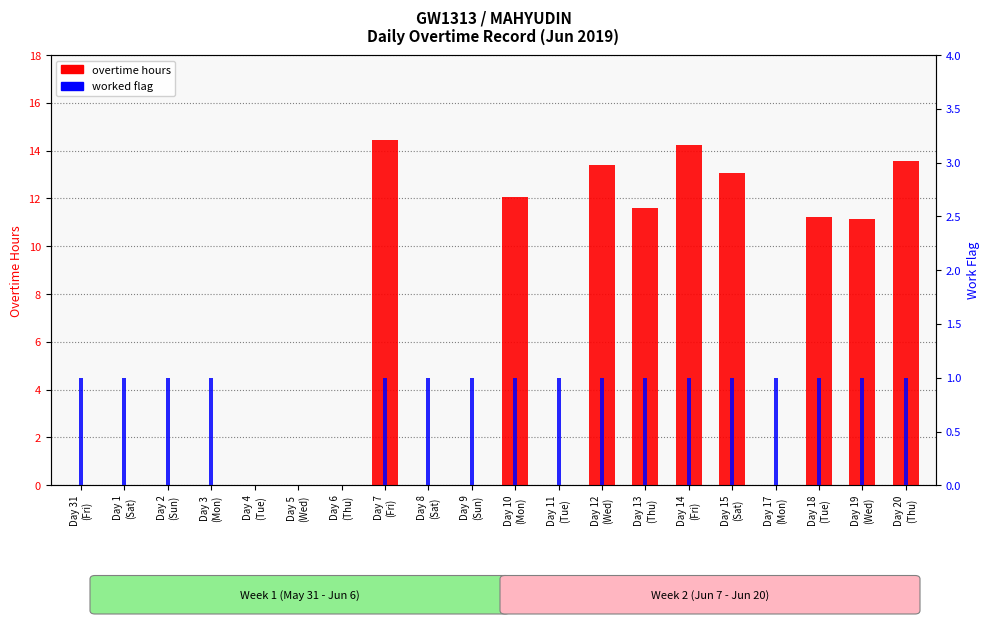

Reading right to left, transcribe all the data shown in this chart.

overtime hours: Day 20
(Thu)=13.6	Day 19
(Wed)=11.2	Day 18
(Tue)=11.2	Day 17
(Mon)=0.0	Day 15
(Sat)=13.1	Day 14
(Fri)=14.2	Day 13
(Thu)=11.6	Day 12
(Wed)=13.4	Day 11
(Tue)=0.0	Day 10
(Mon)=12.1	Day 9
(Sun)=0.0	Day 8
(Sat)=0.0	Day 7
(Fri)=14.4	Day 6
(Thu)=0.0	Day 5
(Wed)=0.0	Day 4
(Tue)=0.0	Day 3
(Mon)=0.0	Day 2
(Sun)=0.0	Day 1
(Sat)=0.0	Day 31
(Fri)=0.0
worked flag: Day 20
(Thu)=1.0	Day 19
(Wed)=1.0	Day 18
(Tue)=1.0	Day 17
(Mon)=1.0	Day 15
(Sat)=1.0	Day 14
(Fri)=1.0	Day 13
(Thu)=1.0	Day 12
(Wed)=1.0	Day 11
(Tue)=1.0	Day 10
(Mon)=1.0	Day 9
(Sun)=1.0	Day 8
(Sat)=1.0	Day 7
(Fri)=1.0	Day 6
(Thu)=0.0	Day 5
(Wed)=0.0	Day 4
(Tue)=0.0	Day 3
(Mon)=1.0	Day 2
(Sun)=1.0	Day 1
(Sat)=1.0	Day 31
(Fri)=1.0